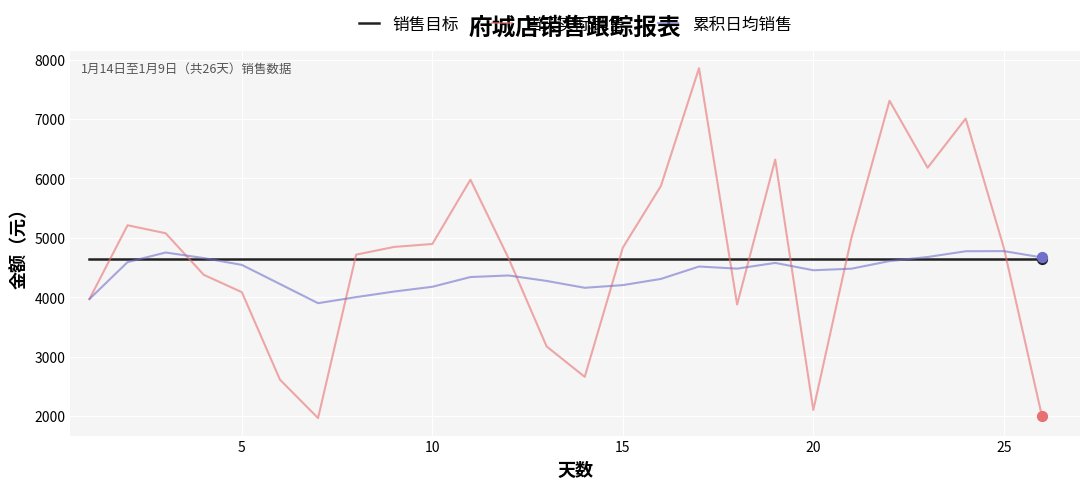

Which series has the widest spread of values?

当天实际销售